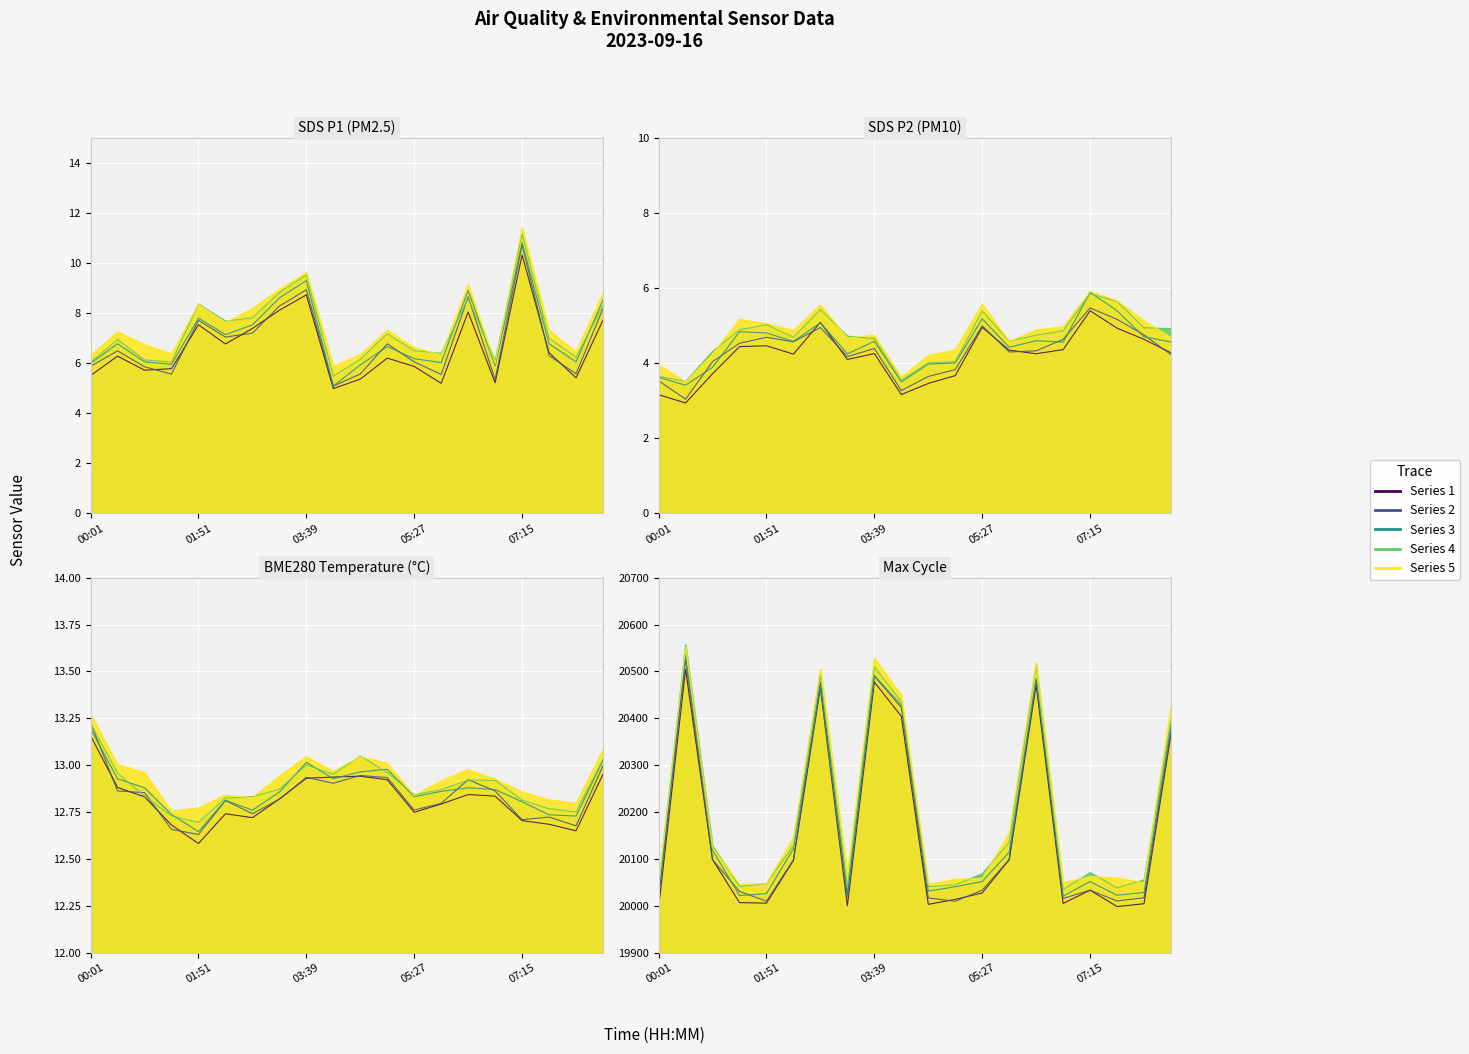

In SDS_P2, how many points are higher than both neighbors (excluding endpoints)?

5